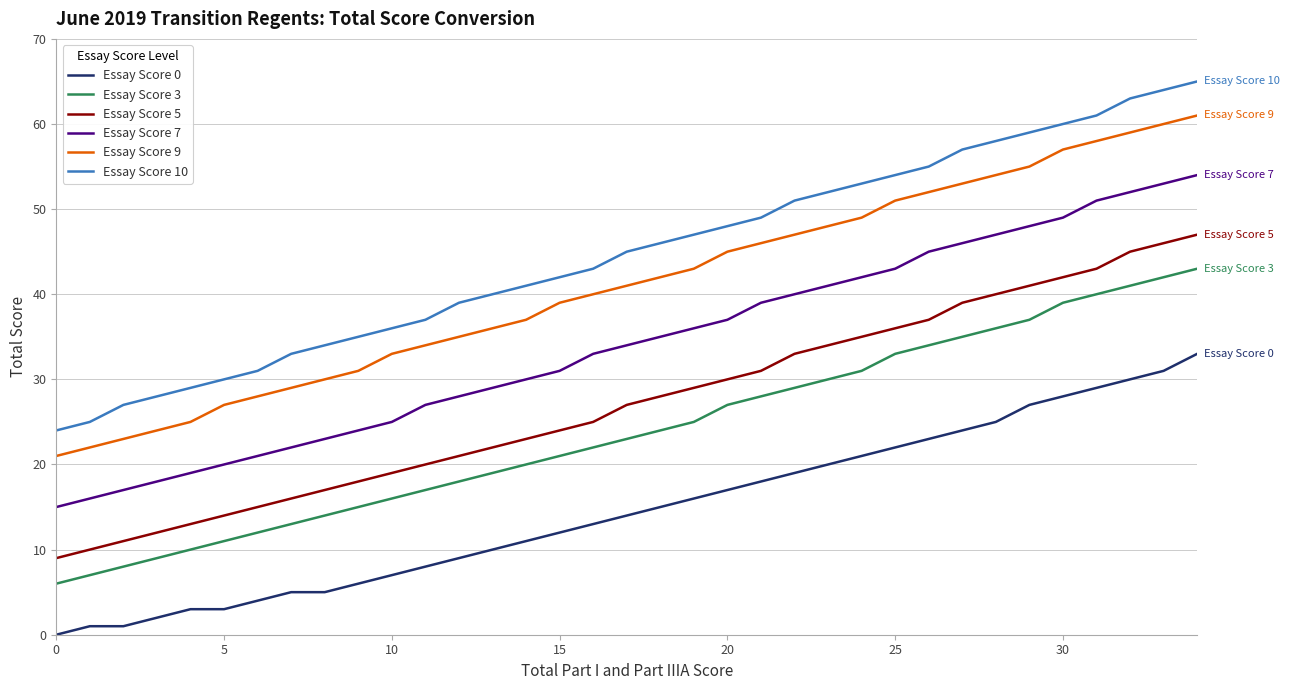

Which series has the widest spread of values?

Essay Score 10